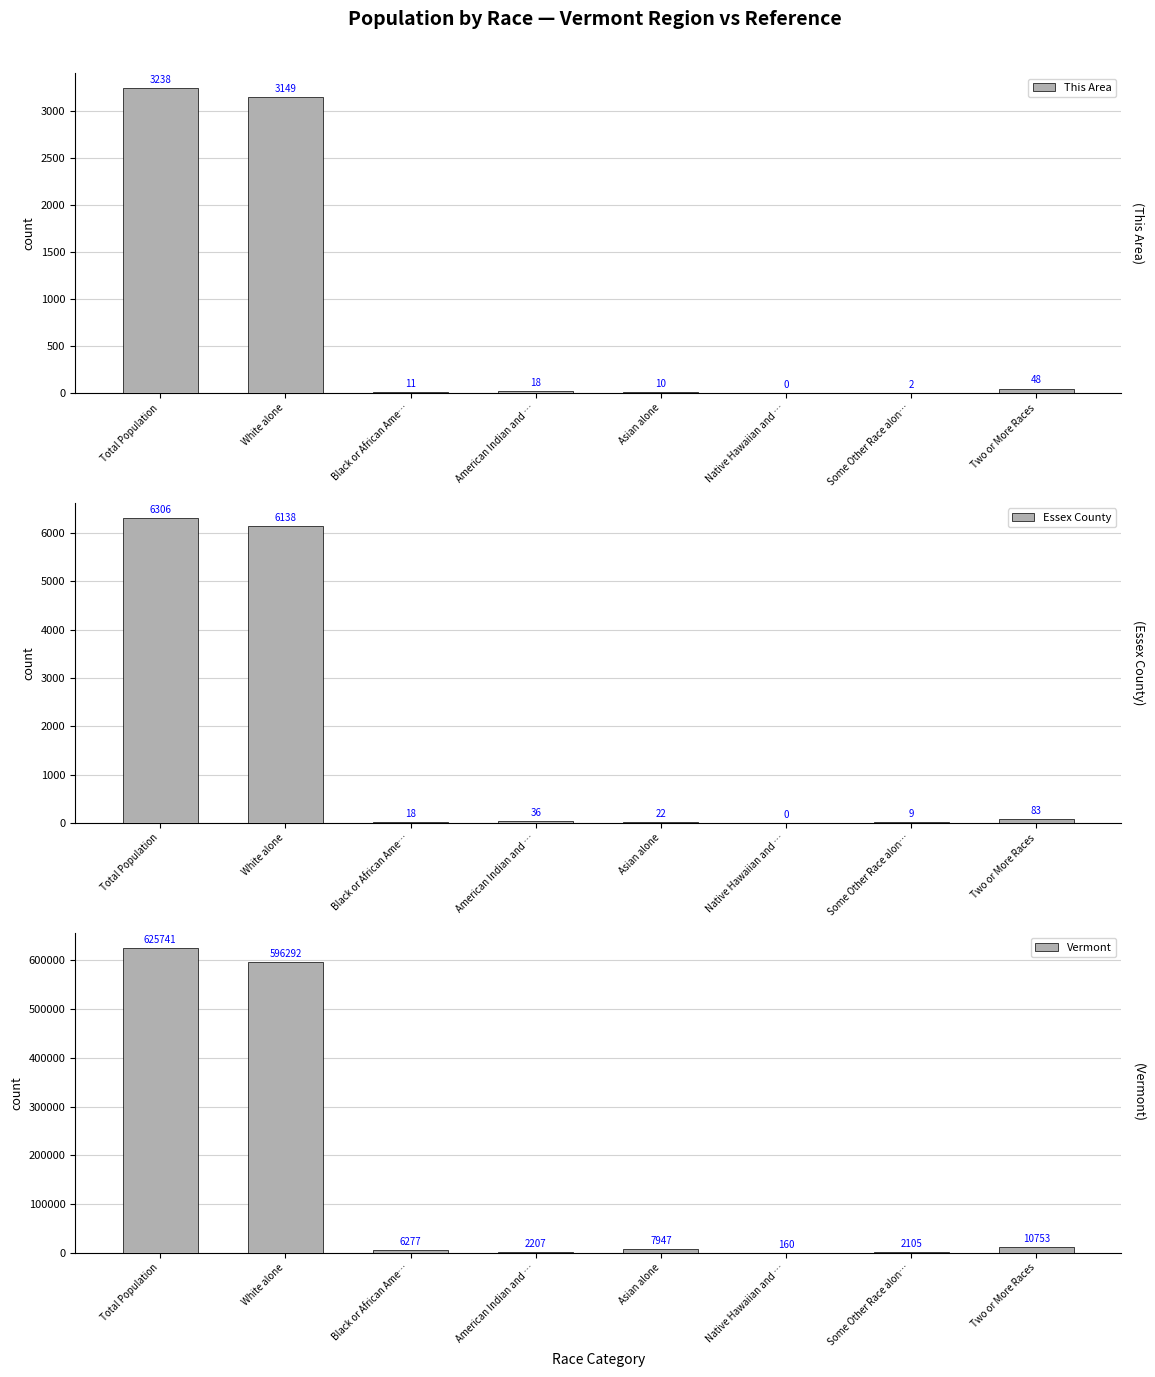

How many data points does each series have?

8